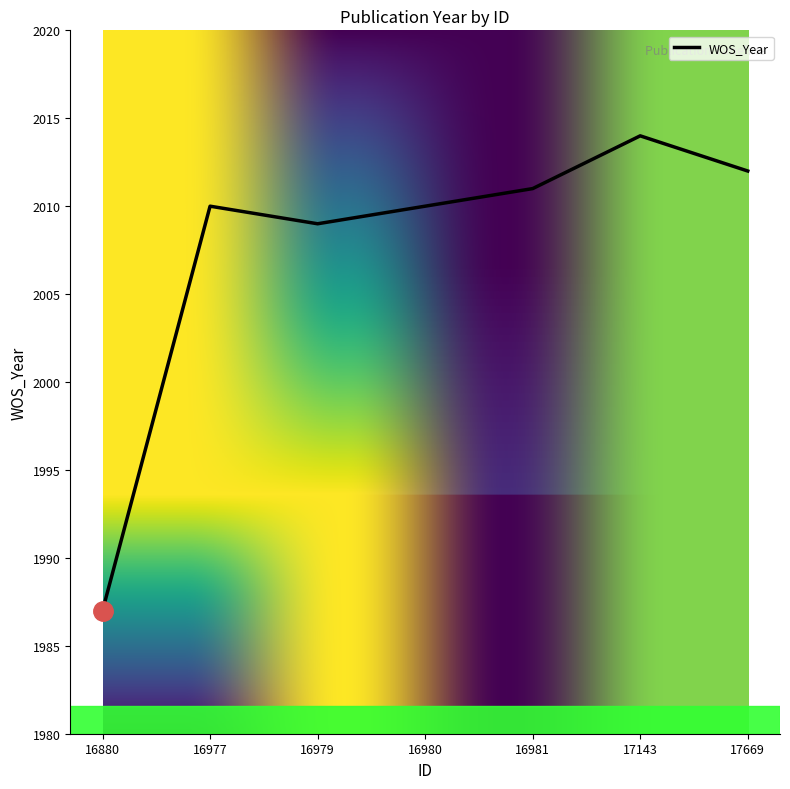

What is the change in value from 16981 to 17669?

+1